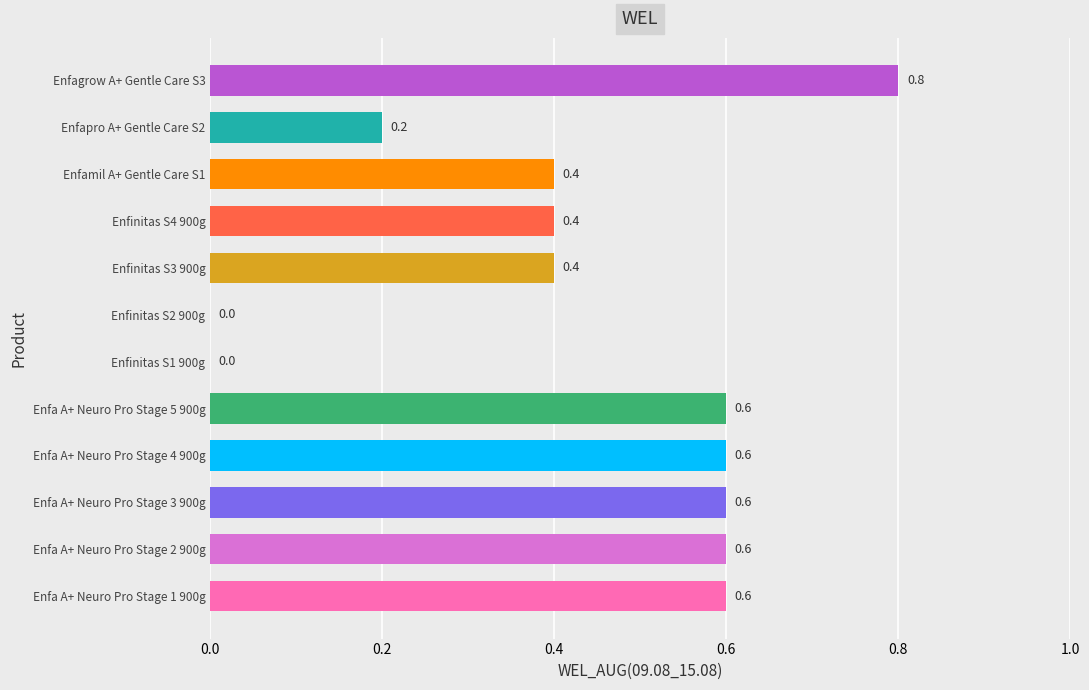

What is the sum of all values?

5.2